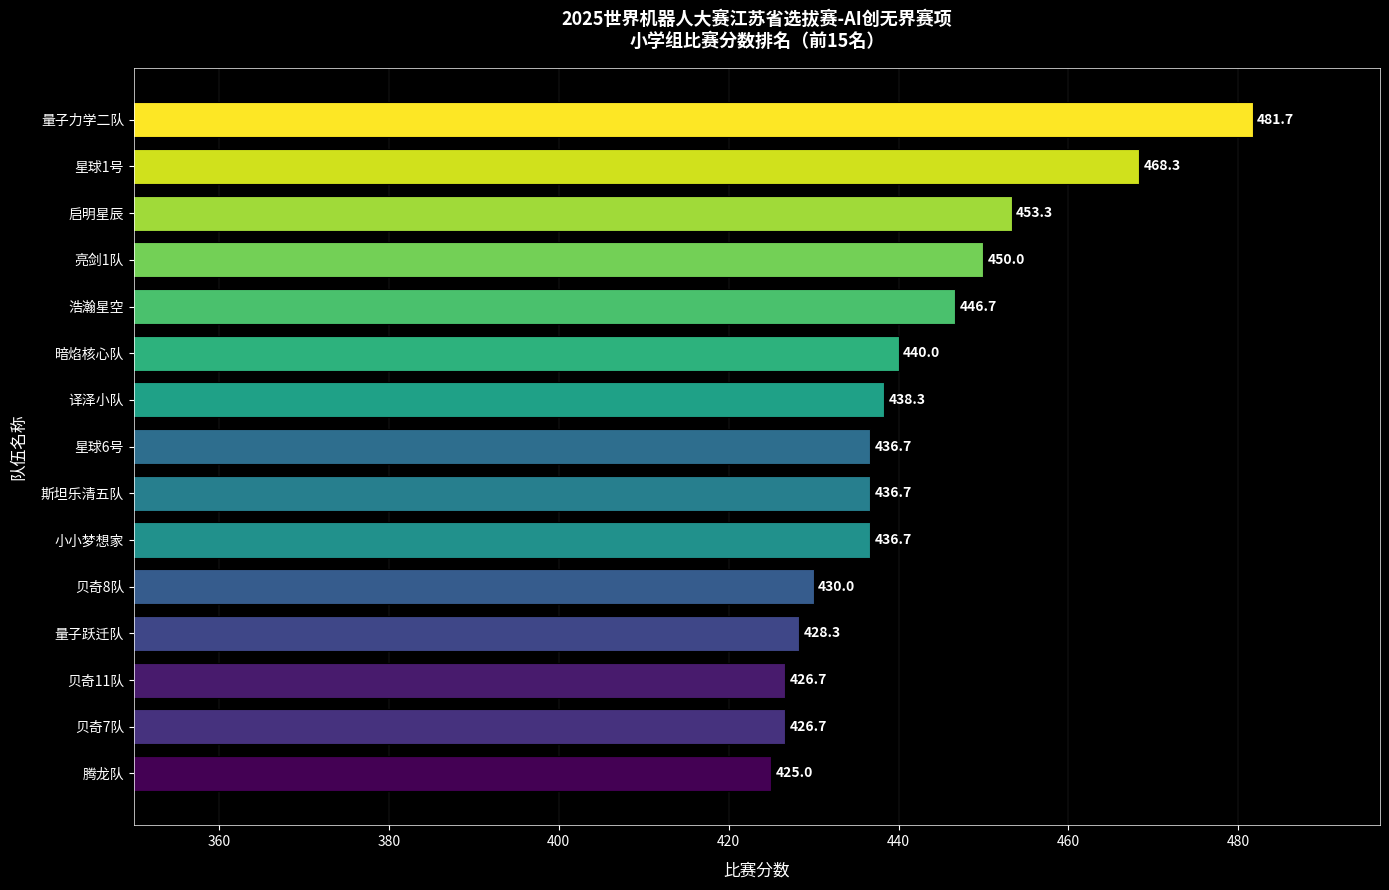

What is the greatest value displayed?

481.7